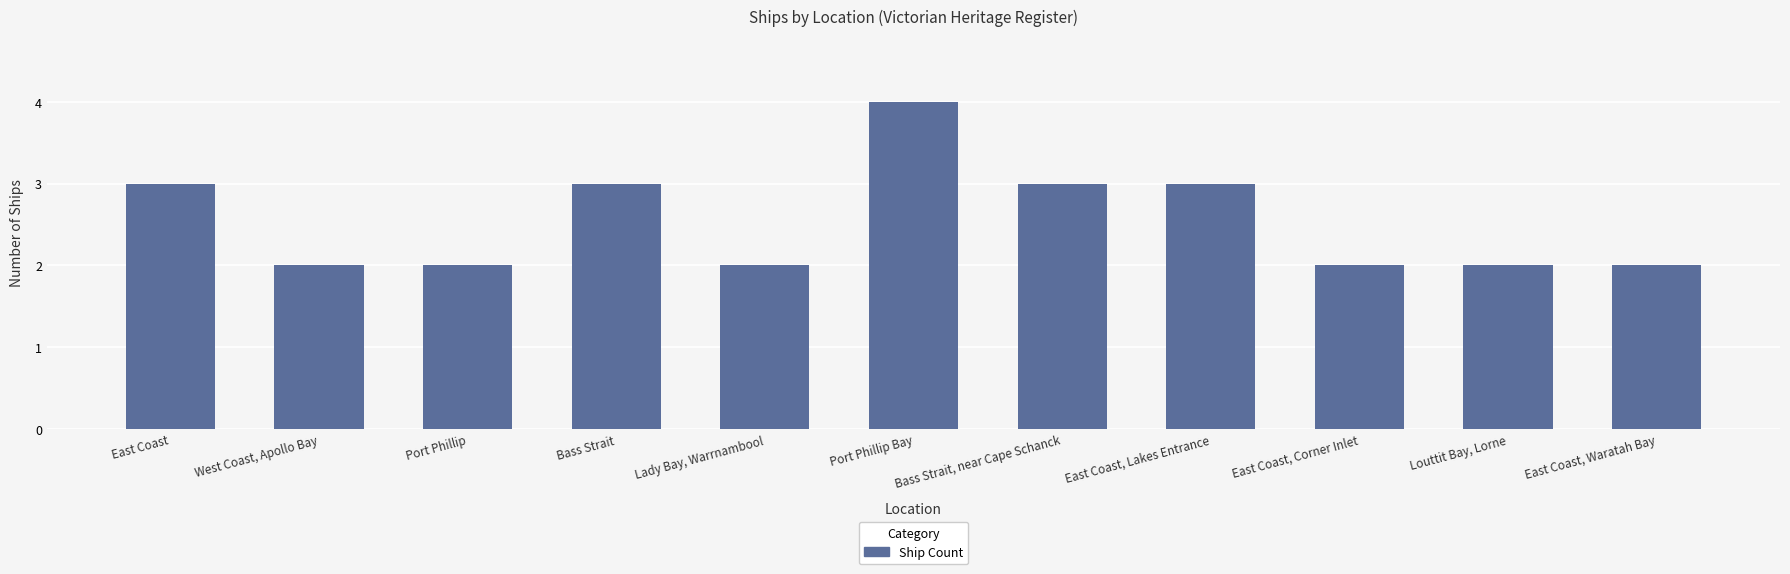

Reading left to right, transcribe all the data shown in this chart.

East Coast=3	West Coast, Apollo Bay=2	Port Phillip=2	Bass Strait=3	Lady Bay, Warrnambool=2	Port Phillip Bay=4	Bass Strait, near Cape Schanck=3	East Coast, Lakes Entrance=3	East Coast, Corner Inlet=2	Louttit Bay, Lorne=2	East Coast, Waratah Bay=2